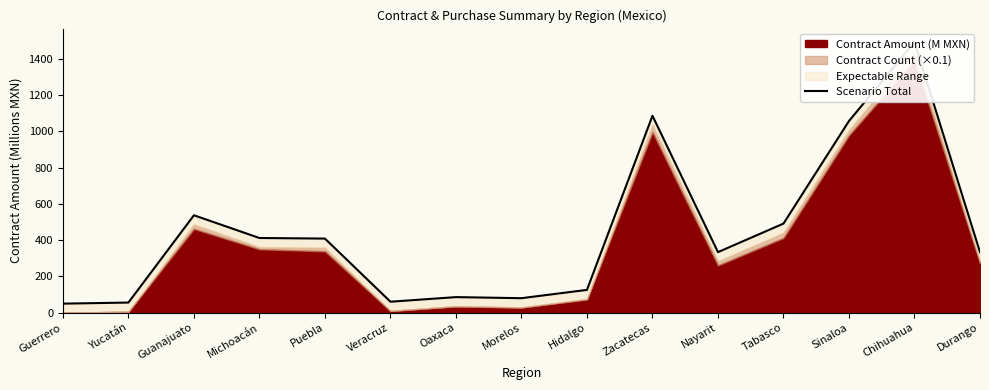

Which category has the lowest value across all series?

Guerrero